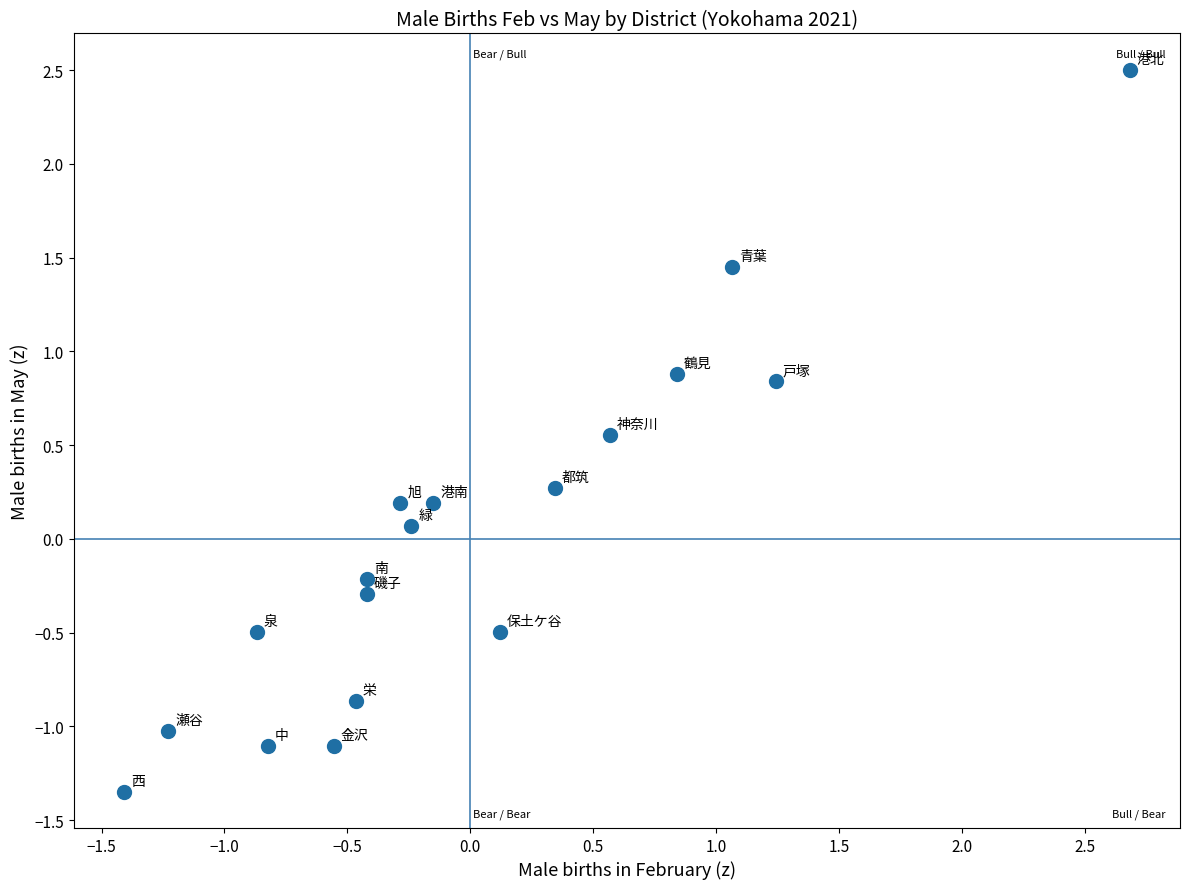

What is the range of X values (max minus min)?

4.1